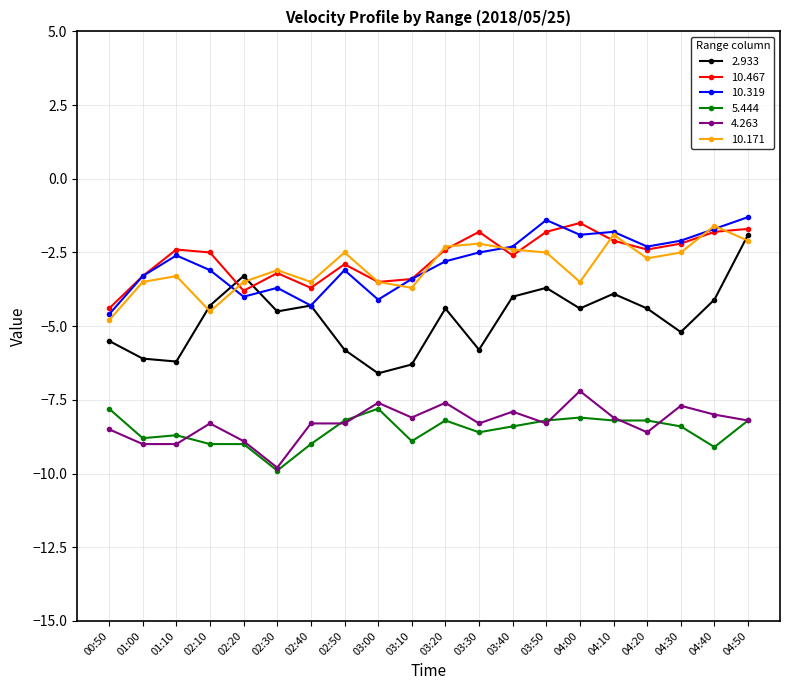

True or false: 5.444 and 10.319 intersect in this chart.

False